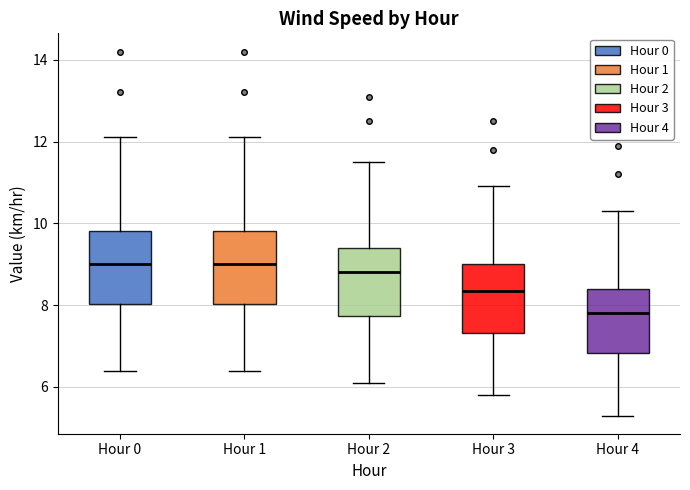

Reading left to right, read every box against the y-axis: the position of its median line, the range the box covers, and the ends of its whiskers. The values are not printed on the chart, so give them approximately, as read against the axis.

Hour 0: median 9.0, box 8.0 to 9.8, whiskers 6.4 to 12.2
Hour 1: median 9.0, box 8.0 to 9.8, whiskers 6.4 to 12.2
Hour 2: median 8.8, box 7.8 to 9.4, whiskers 6.2 to 11.6
Hour 3: median 8.4, box 7.4 to 9.0, whiskers 5.8 to 11.0
Hour 4: median 7.8, box 6.8 to 8.4, whiskers 5.4 to 10.4